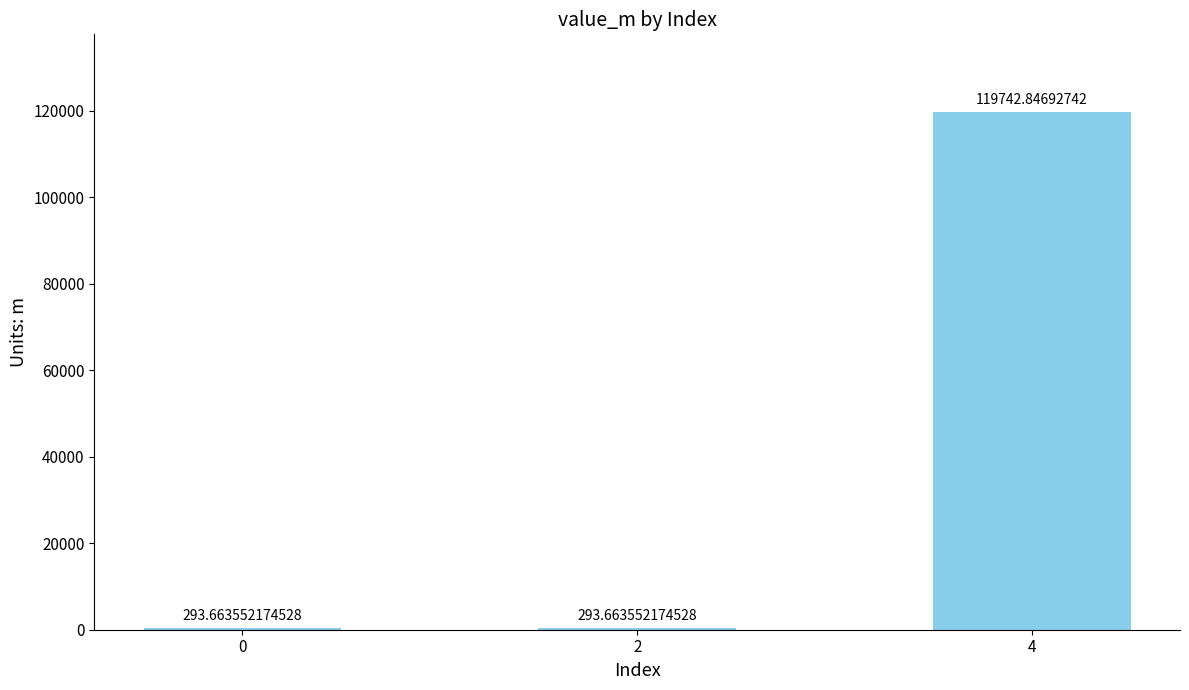

At which category does the chart reach its peak across all series?

4